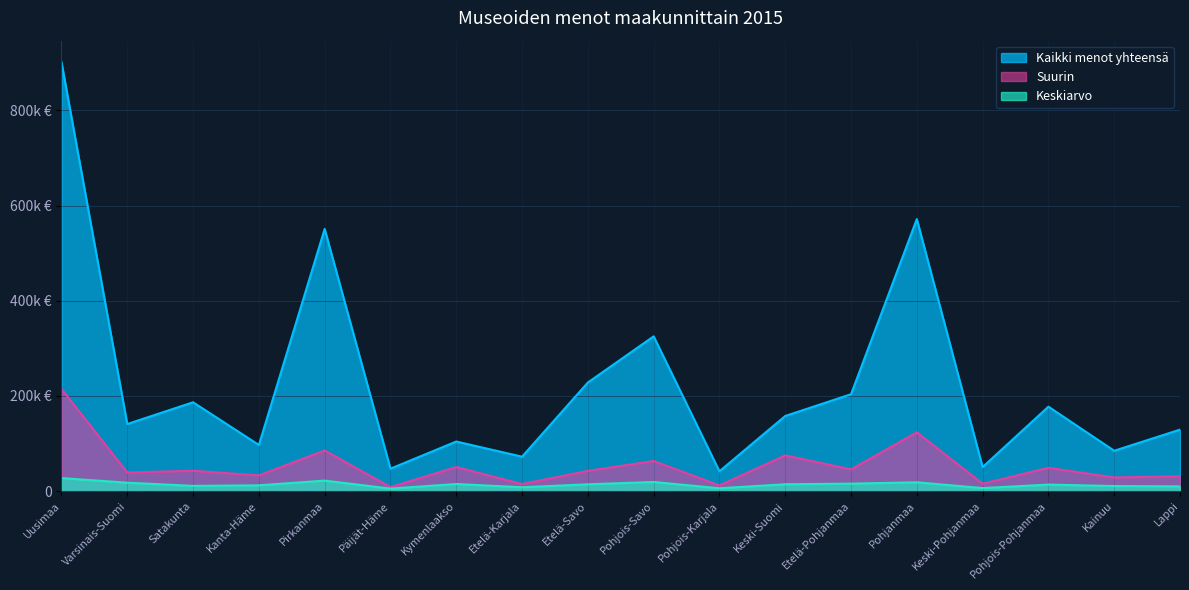

At how many categories does at least one series exceed 597204?

1